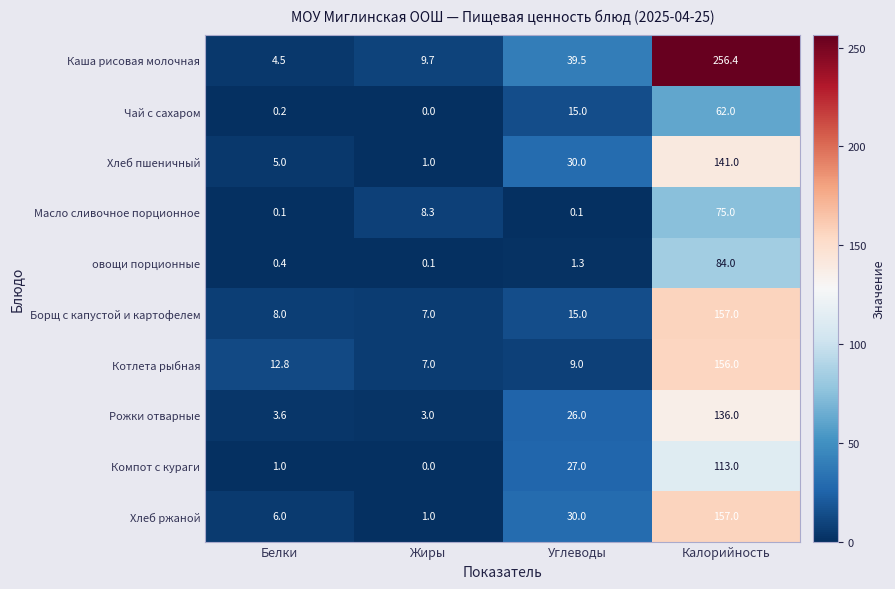

At how many categories does at least one series exceed 251?

1